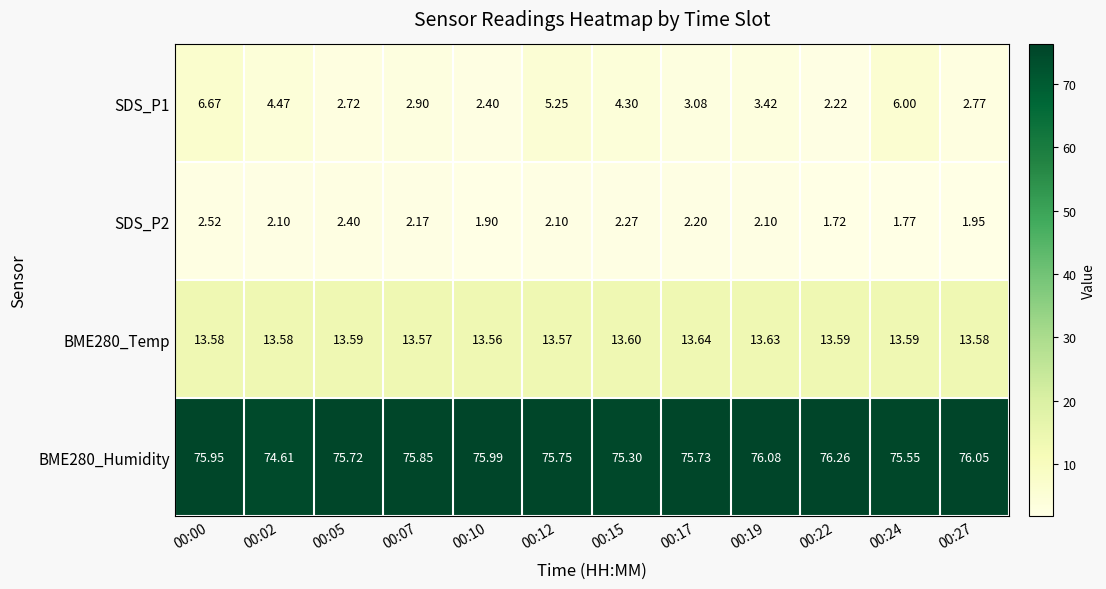

How many data points does each series have?

12